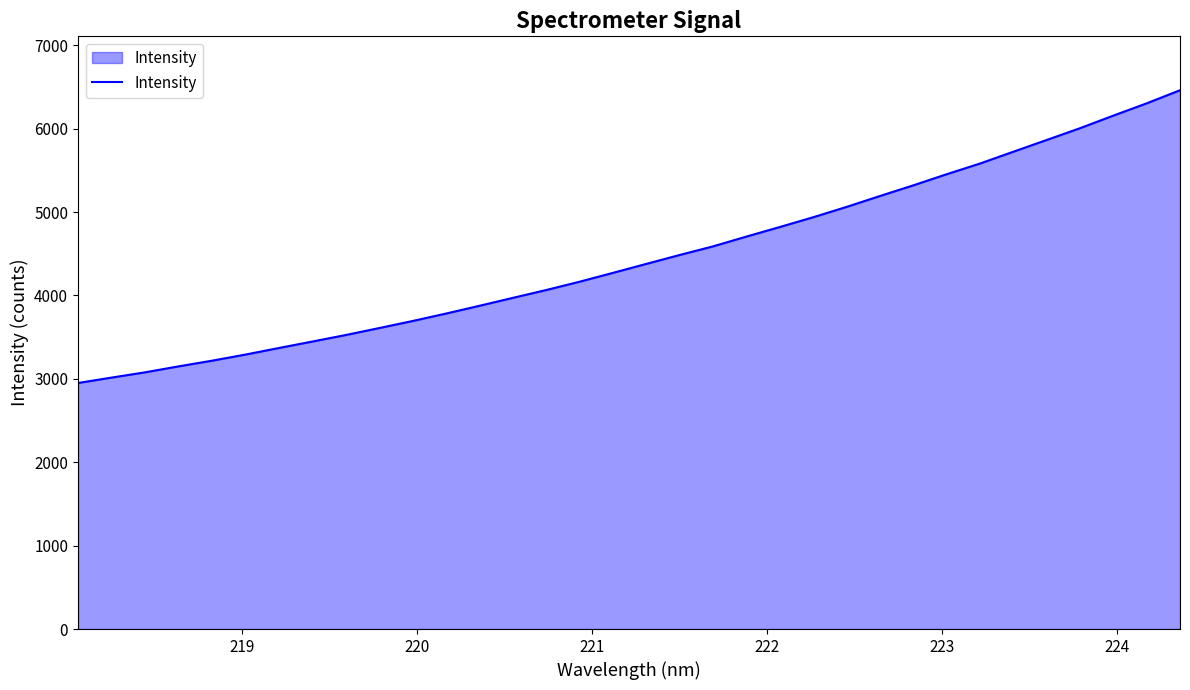

What is the difference between the maximum and minimum values?

3510.9